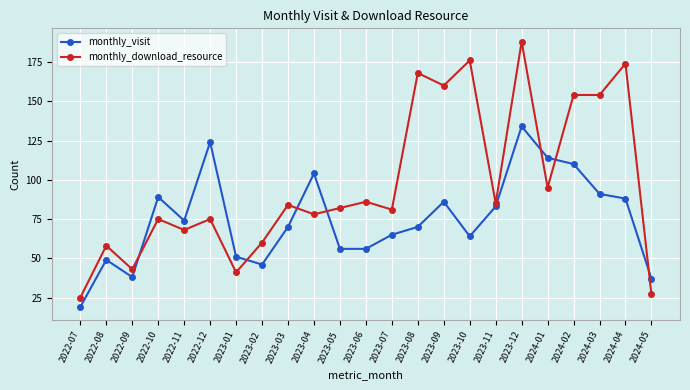

Count the number of data series in this chart.

2